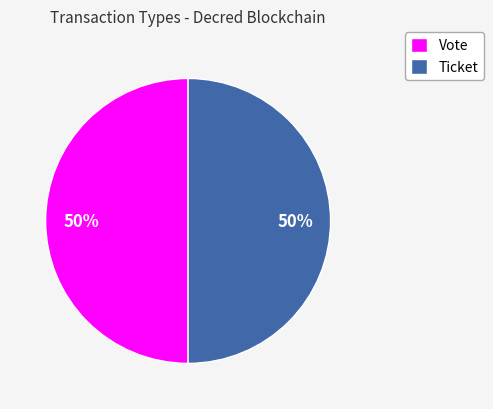

Combined, do Vote and Ticket account for over 50%?

Yes